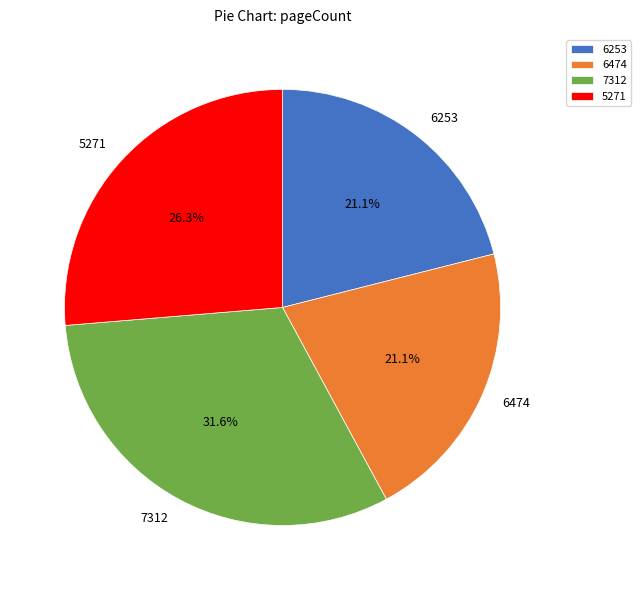

What percentage is NOT represented by 7312?

68.4%